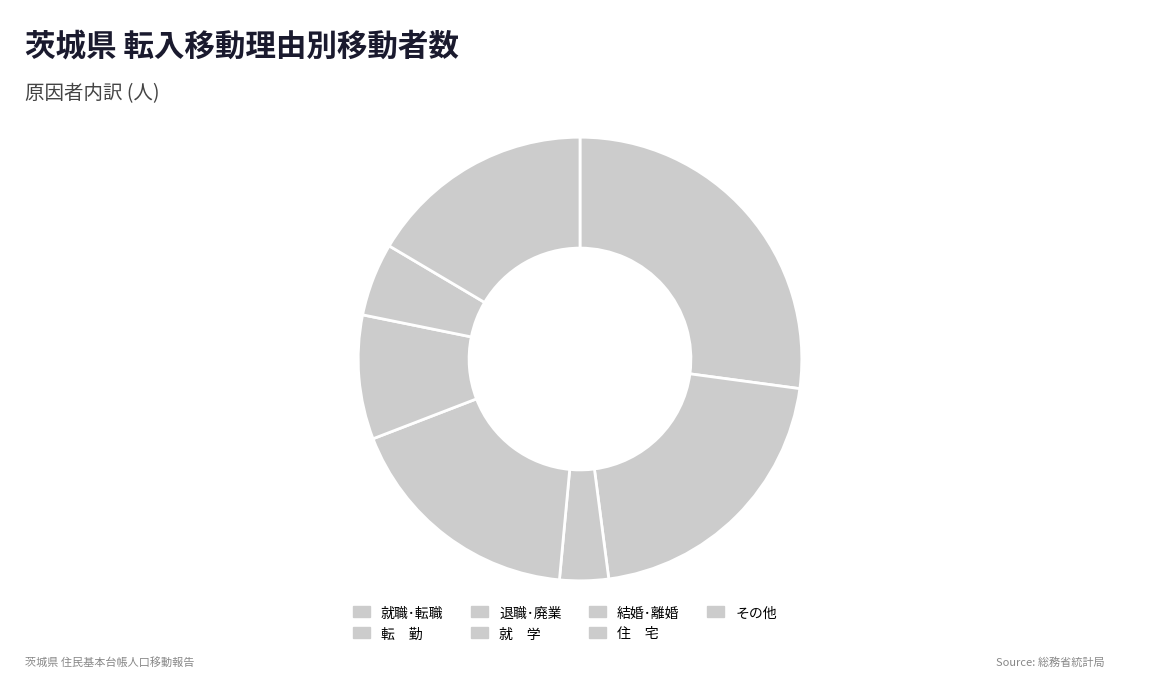

What is the largest slice in the pie chart?

就職･転職